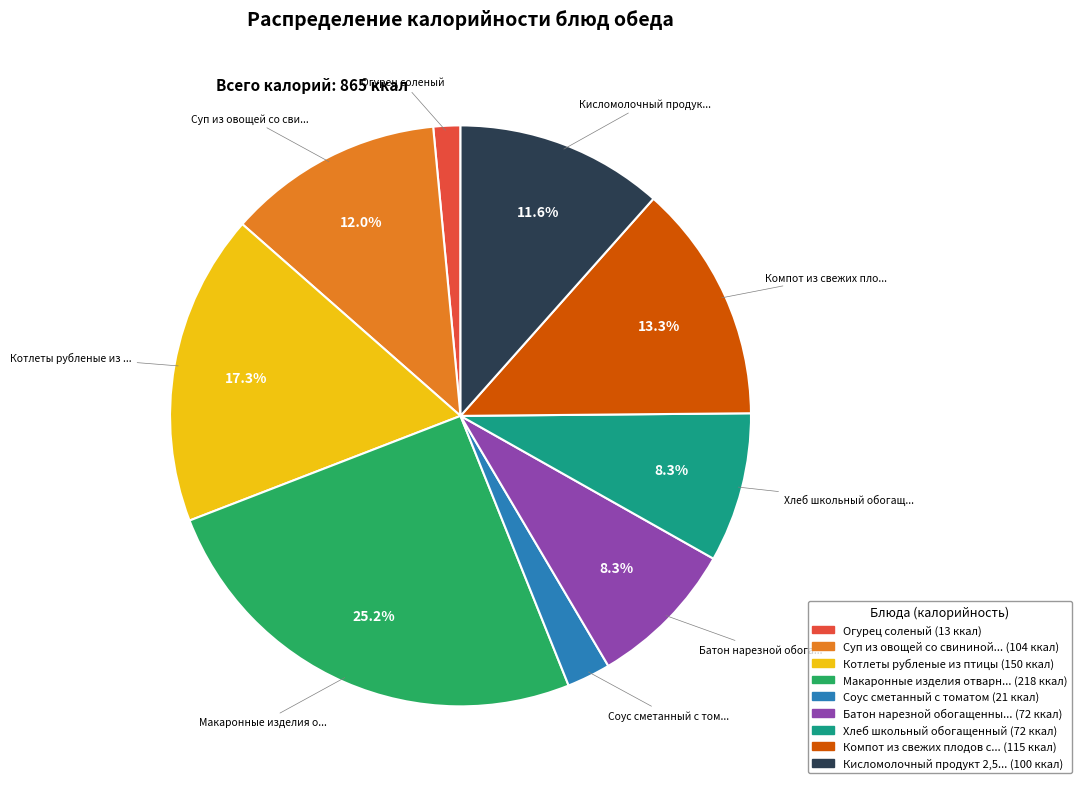

To the nearest percent, what is the average slice percentage?

11%